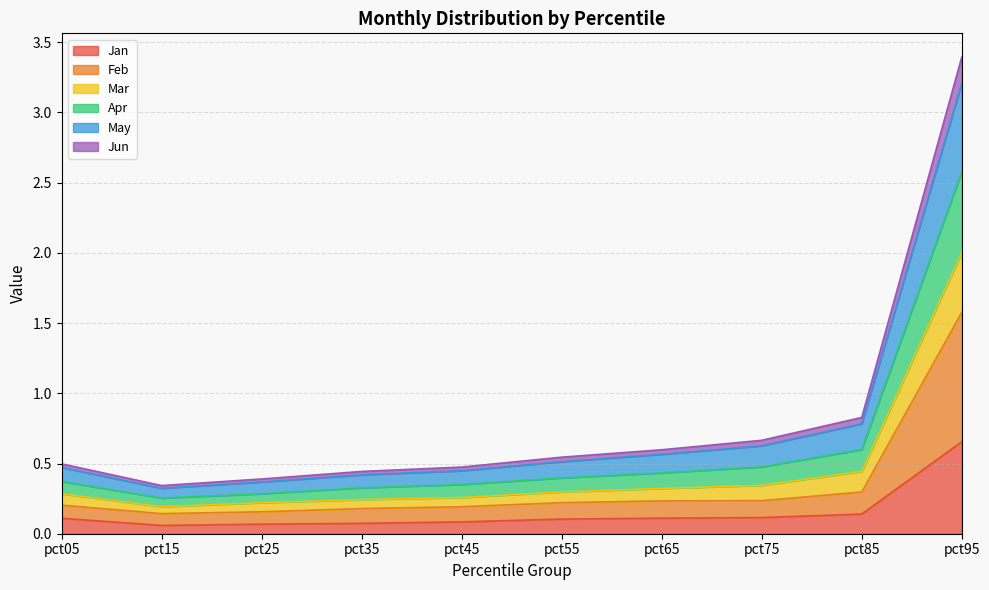

How many lines are shown in the chart?

6